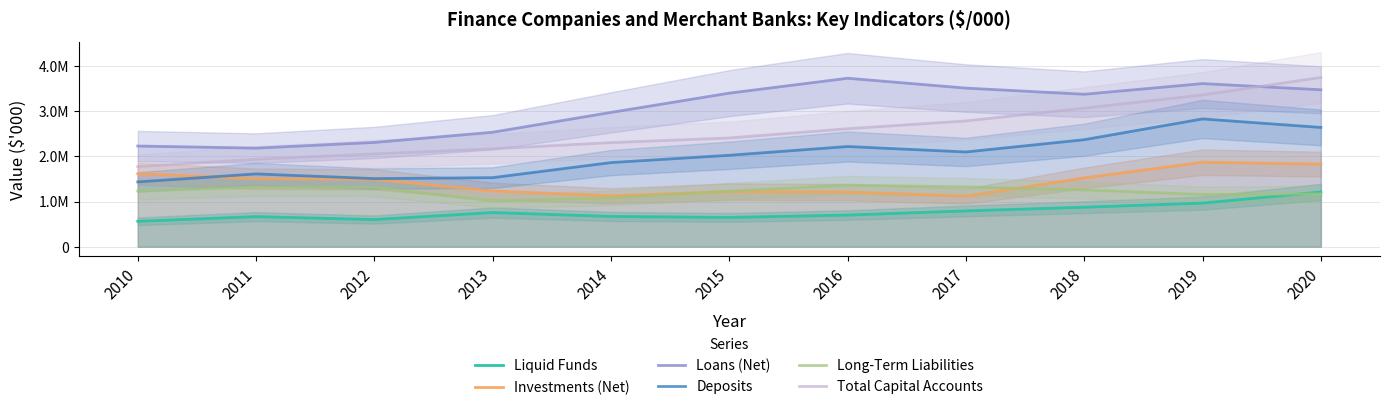

How many lines are shown in the chart?

6